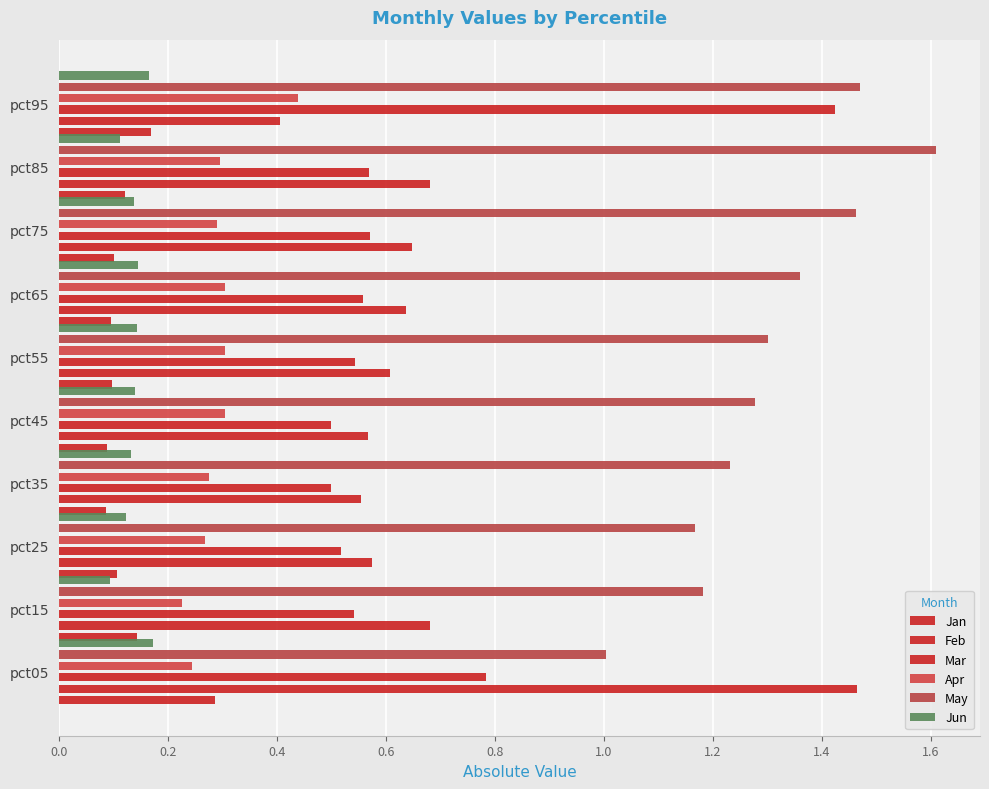

List the series in order of their peak value, highest first.

May, Feb, Mar, Apr, Jan, Jun